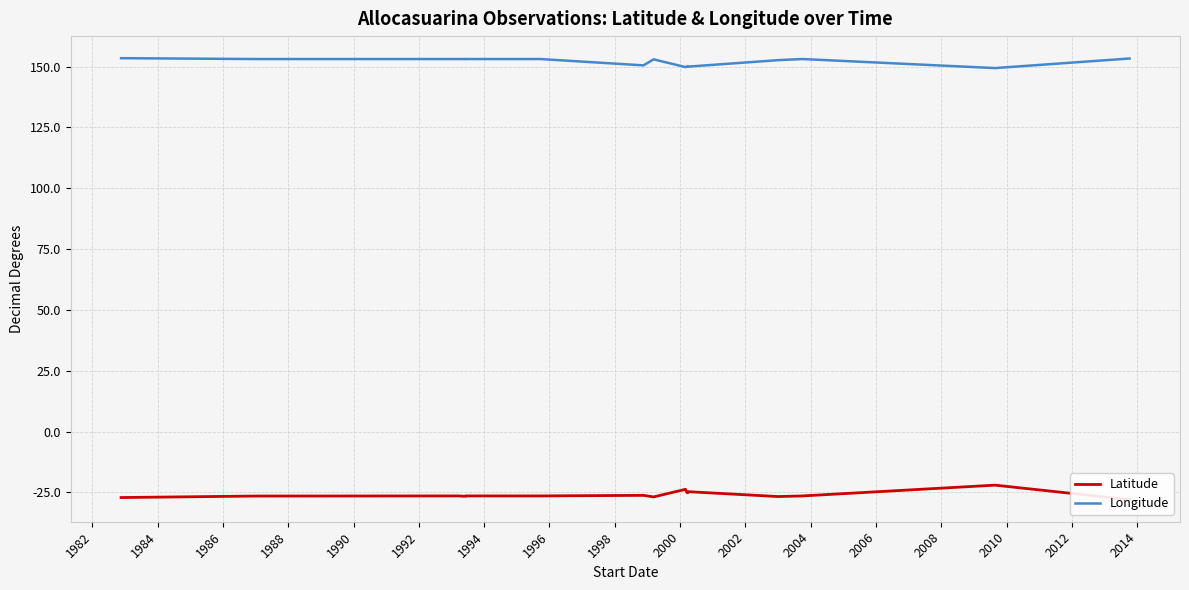

Which series has the largest range (max minus min)?

Latitude